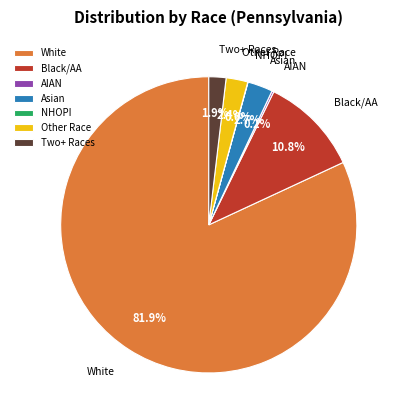

What is the ratio of the value at Two+ Races to the value at Asian?

0.7